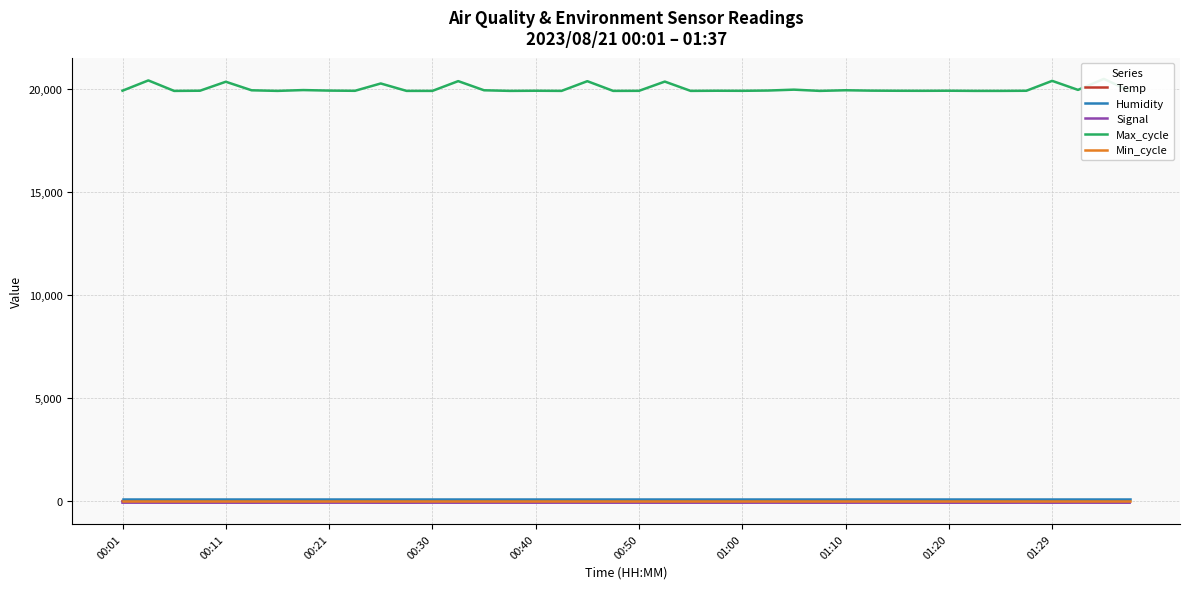

Where is Temp nearest to the value 15?

22